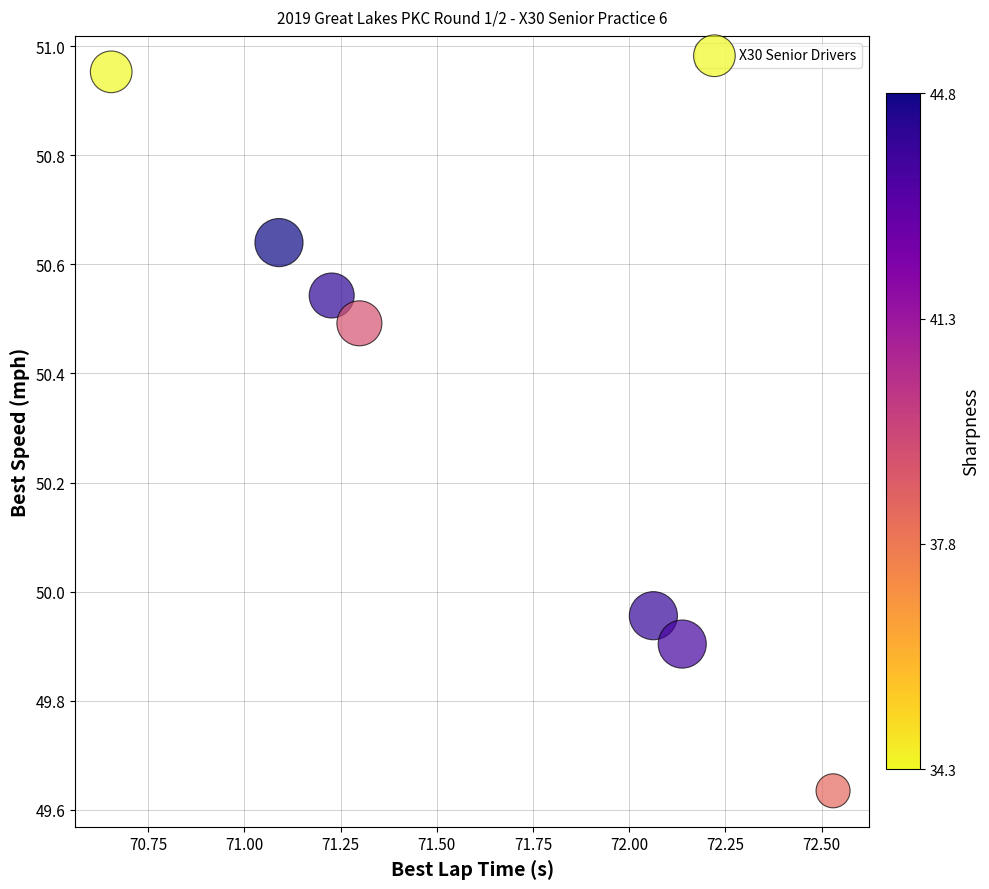

What is the range of Y values (max minus min)?

1.3